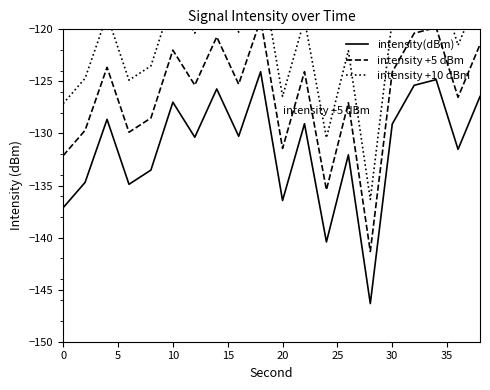

What is the smallest value displayed?

-146.3